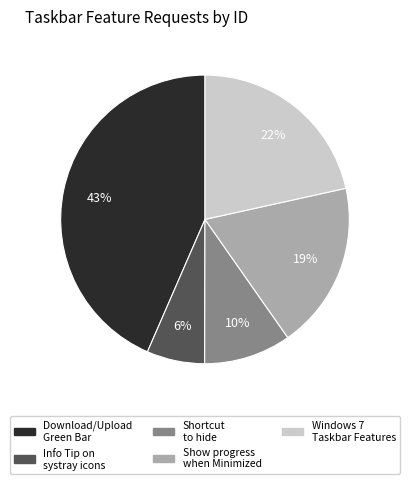

How many segments does this pie chart have?

5